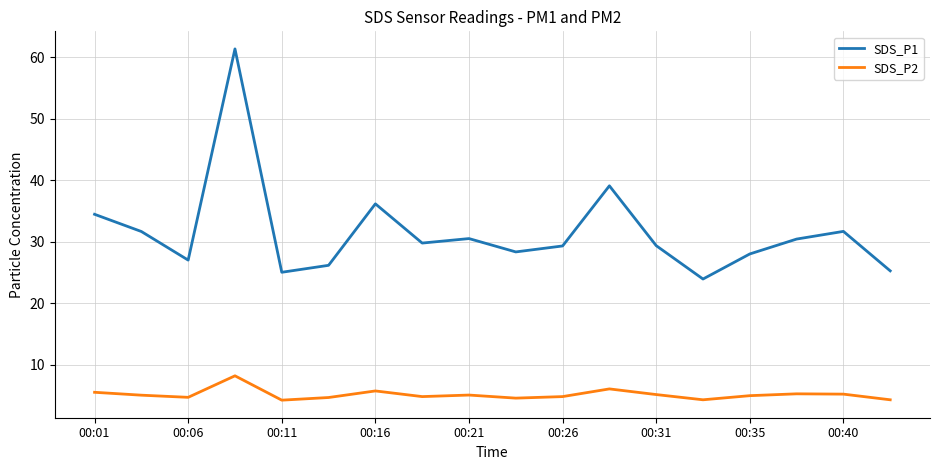

Which series has the largest total across all categories?

SDS_P1